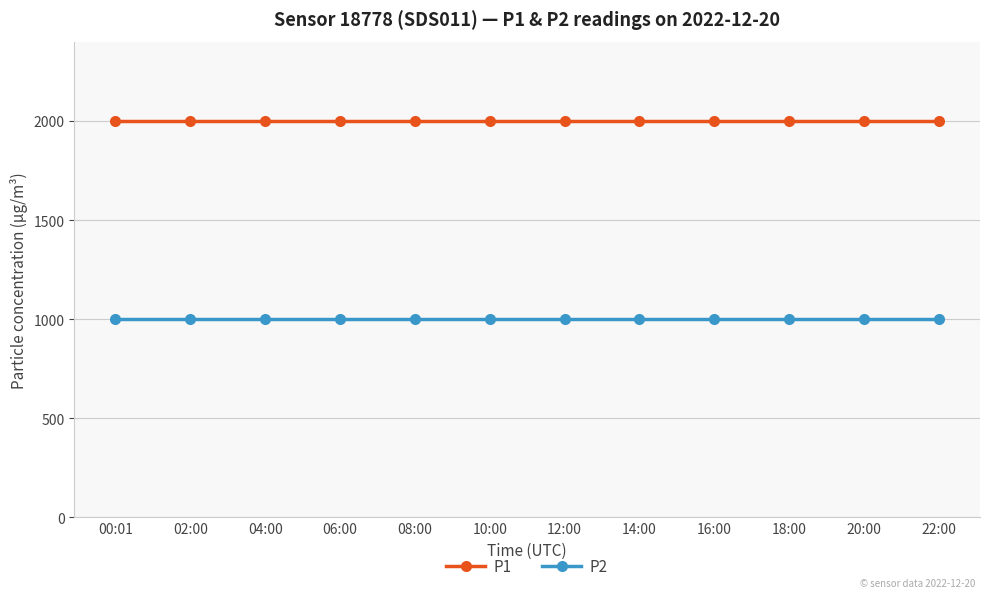

What is the spread (max minus min) of values at 18:00?

1000.0